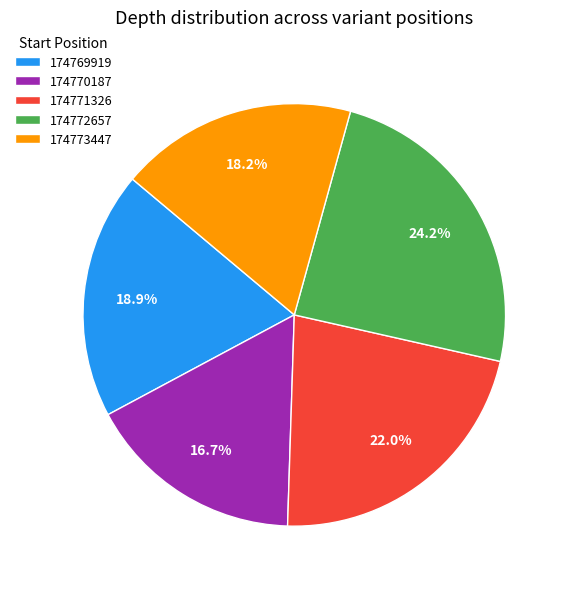

To the nearest percent, what is the difference between the largest and smallest slice percentages?

8%